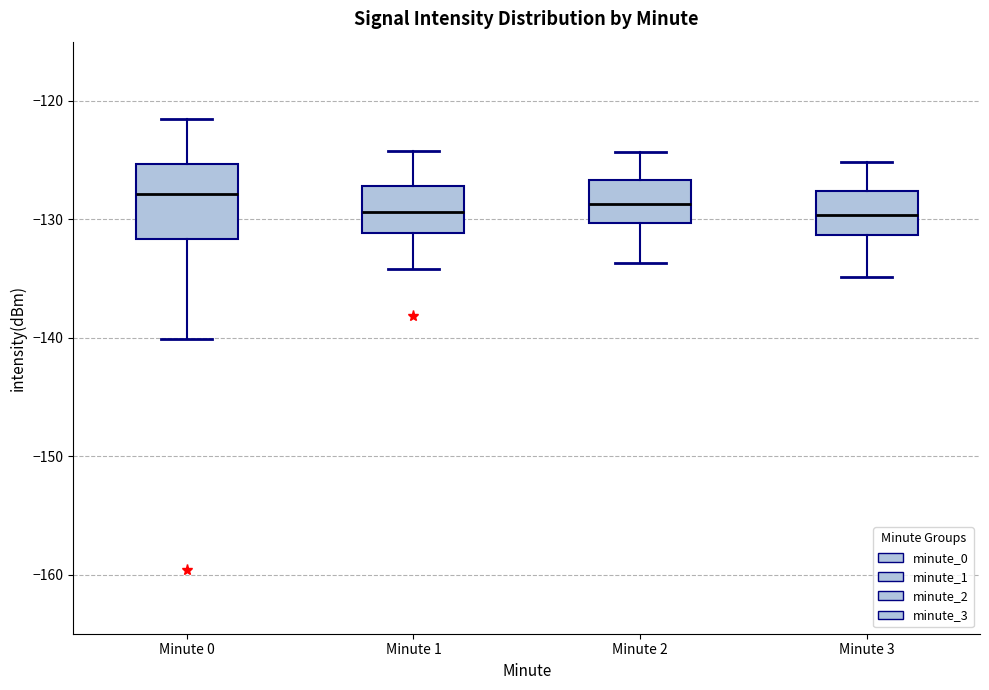

Reading left to right, transcribe this box plot: for each box, give where its median line is, the range the box spans, and where its two whiskers end, as read against the y-axis. The values are not printed on the chart, so give them approximately, as read against the axis.

Minute 0: median -128, box -132 to -125, whiskers -140 to -122
Minute 1: median -129, box -131 to -127, whiskers -134 to -124
Minute 2: median -129, box -130 to -127, whiskers -134 to -124
Minute 3: median -130, box -131 to -128, whiskers -135 to -125